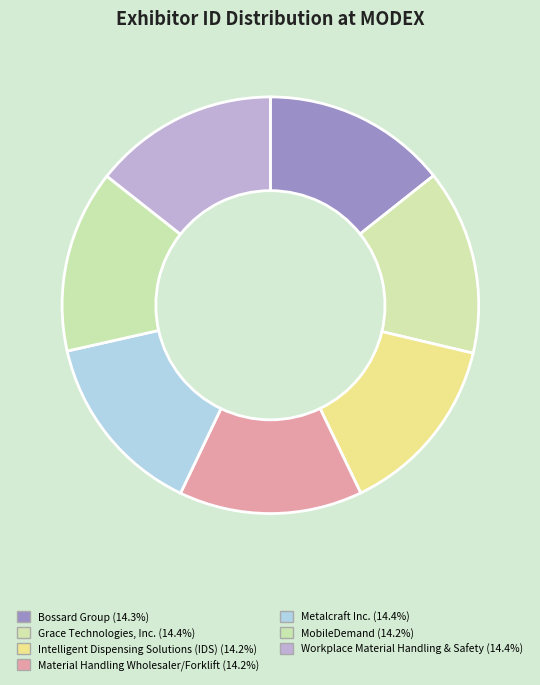

Approximately how many times larger is the value at MobileDemand compared to Grace Technologies, Inc.?

1.0